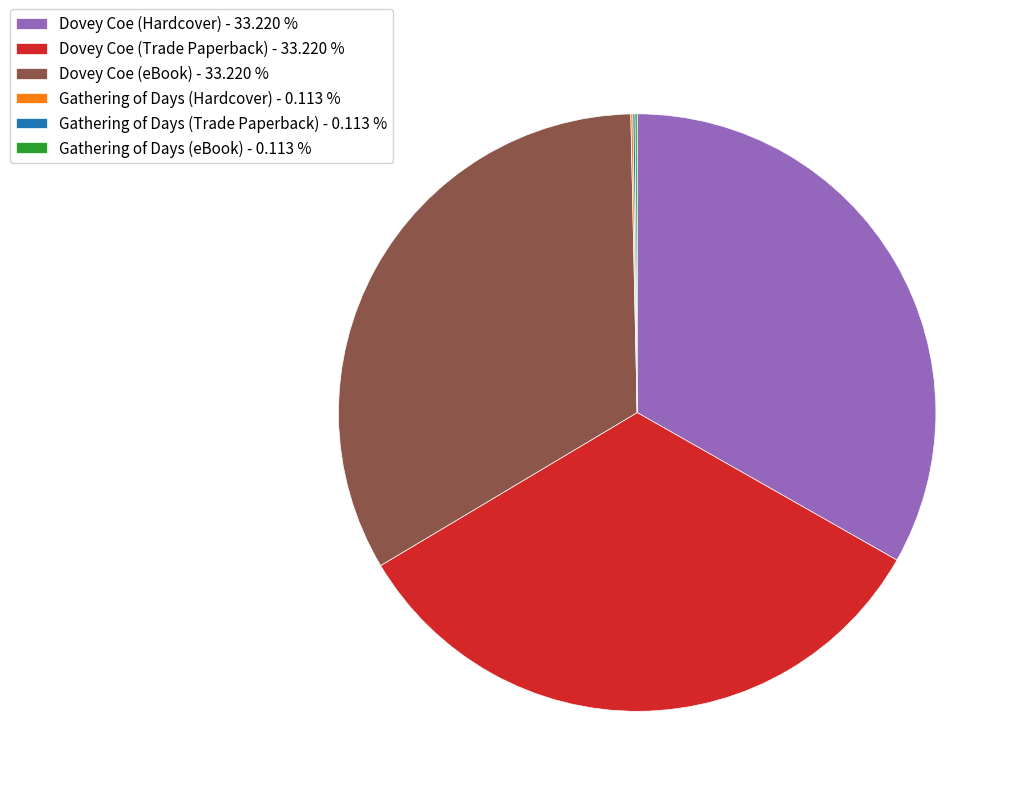

Does any single category account for the majority?

No